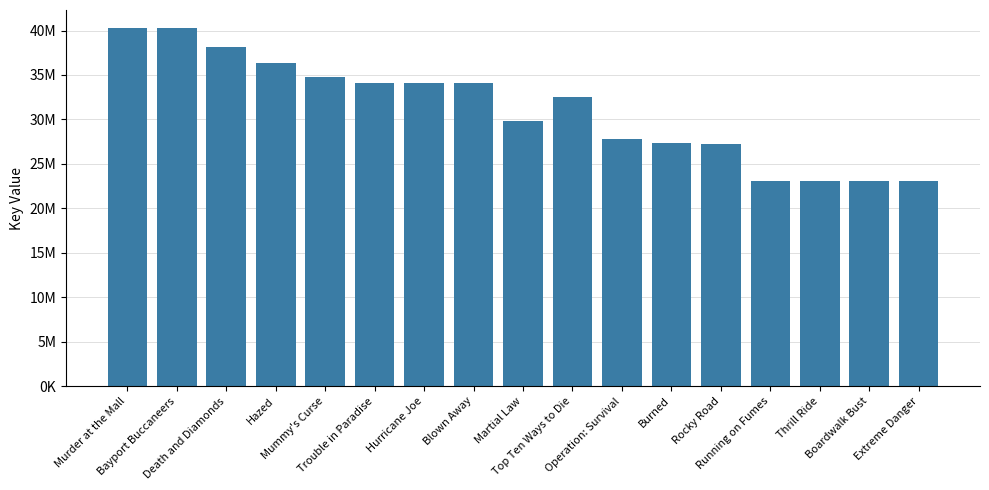

Reading right to left, transcribe all the data shown in this chart.

Extreme Danger=23061879	Boardwalk Bust=23062134	Thrill Ride=23068752	Running on Fumes=23061908	Rocky Road=27278727	Burned=27345898	Operation: Survival=27749598	Top Ten Ways to Die=32562829	Martial Law=29803010	Blown Away=34051595	Hurricane Joe=34052817	Trouble in Paradise=34058535	Mummy's Curse=34825336	Hazed=36292783	Death and Diamonds=38104239	Bayport Buccaneers=40237716	Murder at the Mall=40292012